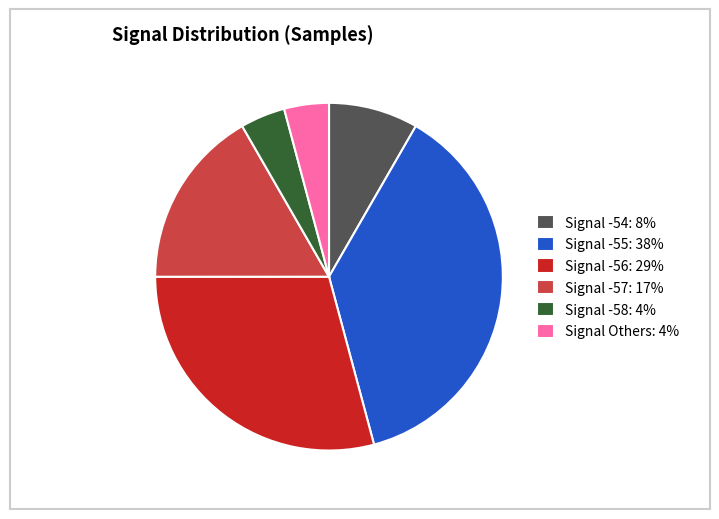

How many segments does this pie chart have?

6